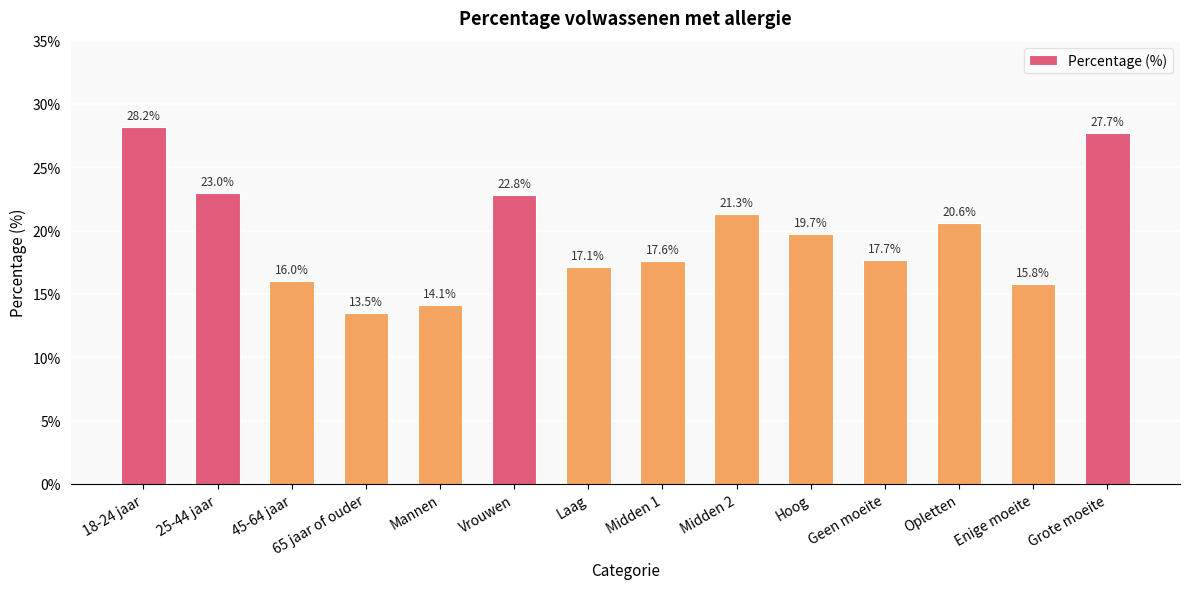

Approximately how many times larger is the value at Opletten compared to Enige moeite?

1.3